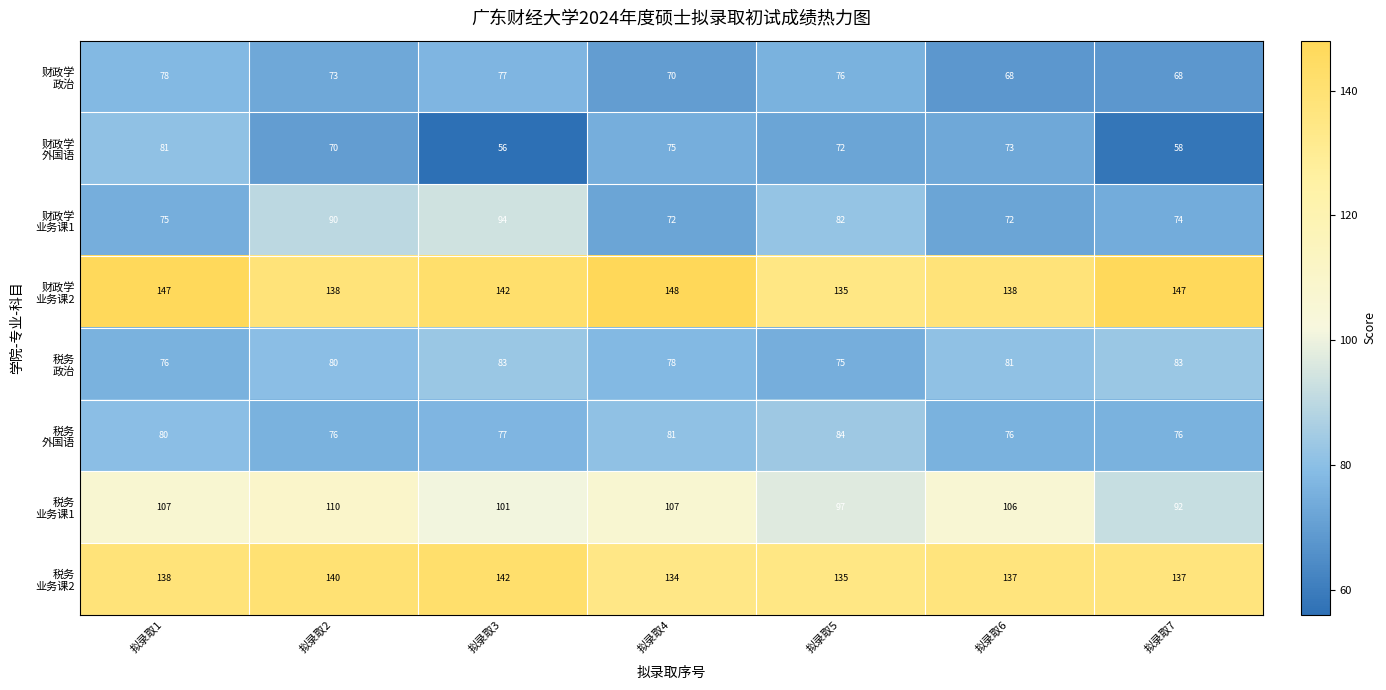

Which label corresponds to the largest value in the chart?

拟录取4